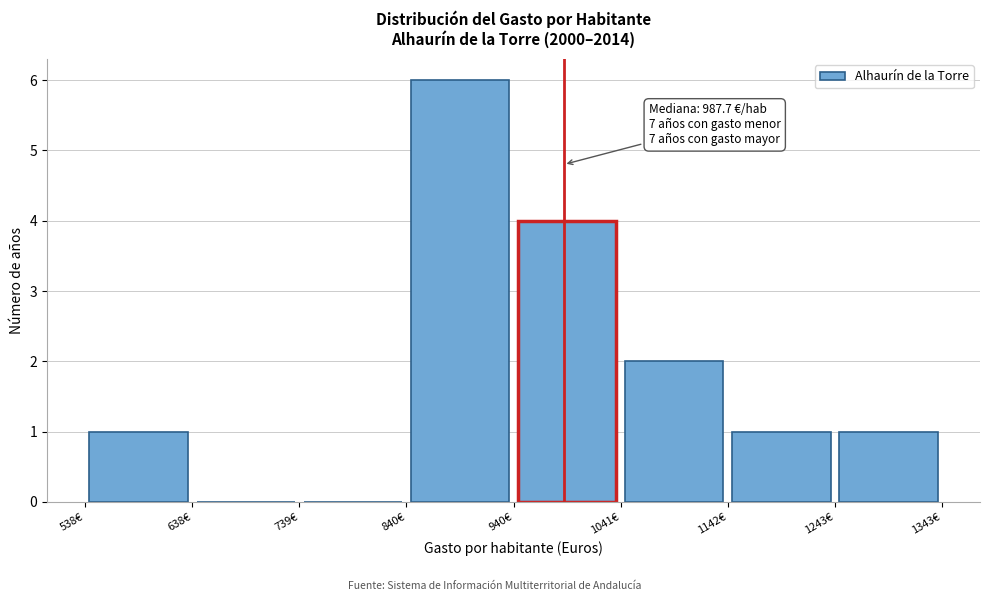

Over which range of the x-axis is the bar tallest?

840 to 940